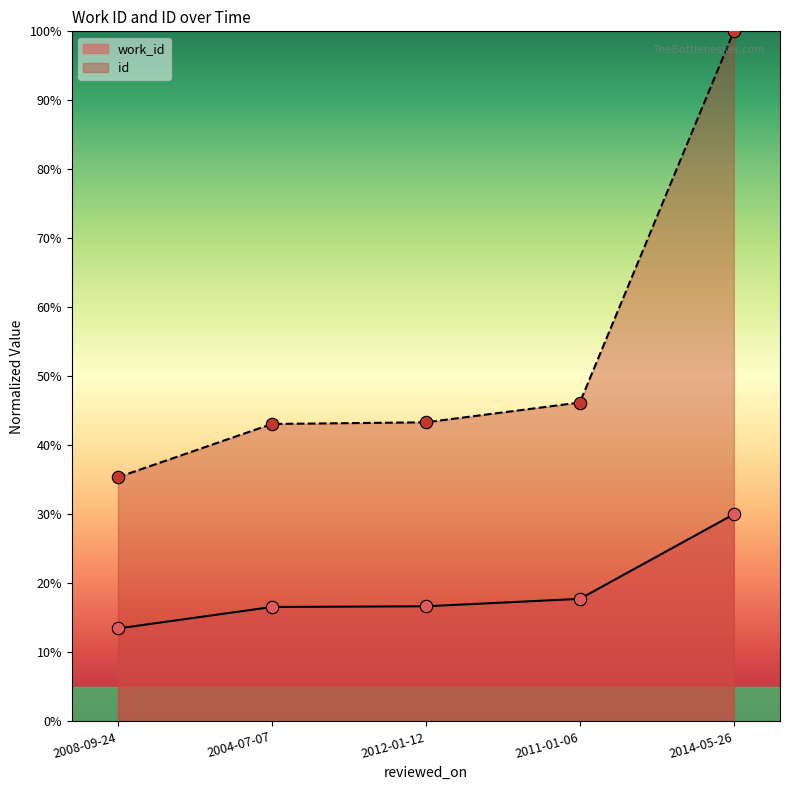

At which category is the sum across all series the highest?

2014-05-26